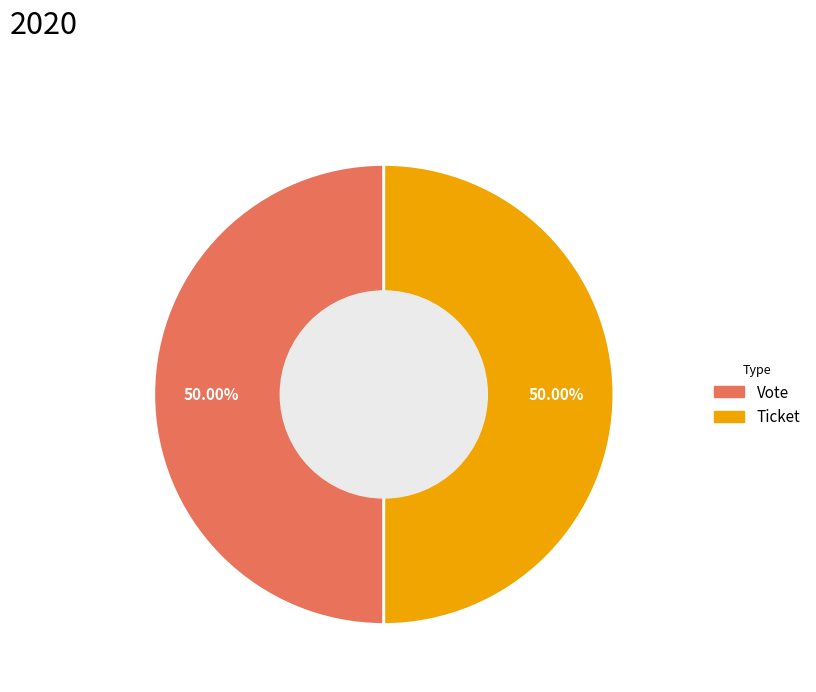

Combined, do Vote and Ticket account for over 50%?

Yes